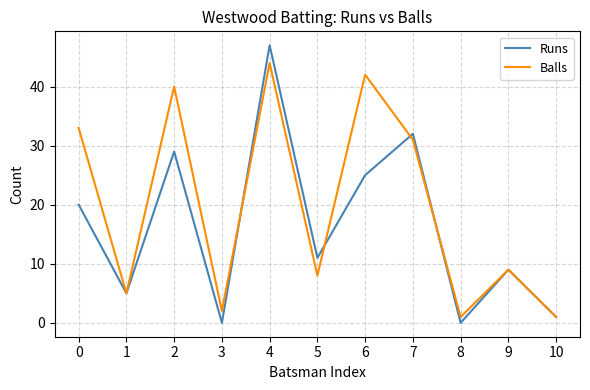

Between 1 and 7, which series saw the biggest shift?

Runs